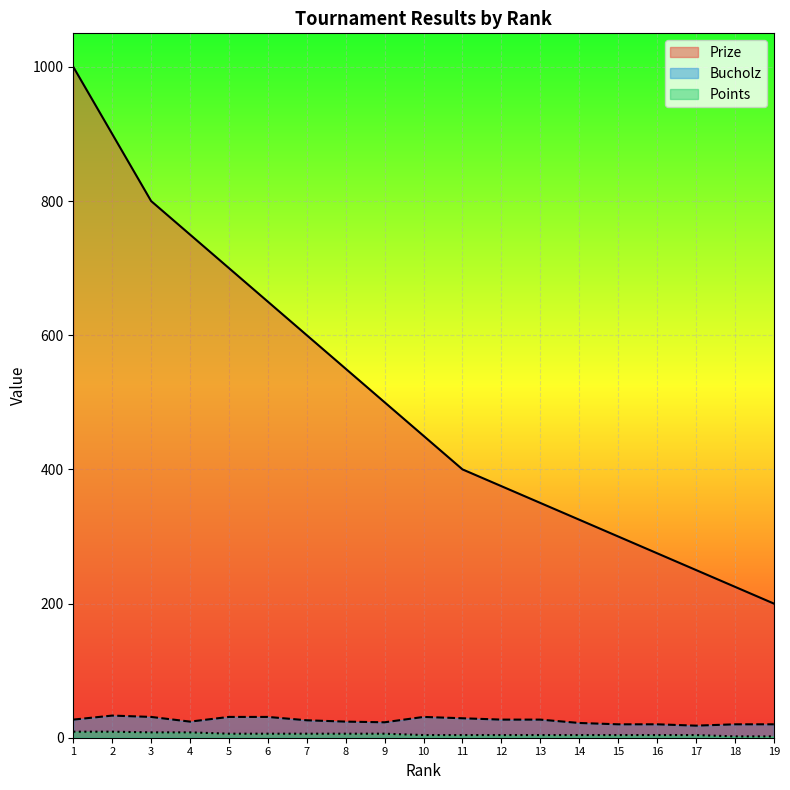

Rank the series at 18 from highest to lowest value.

Prize, Bucholz, Points